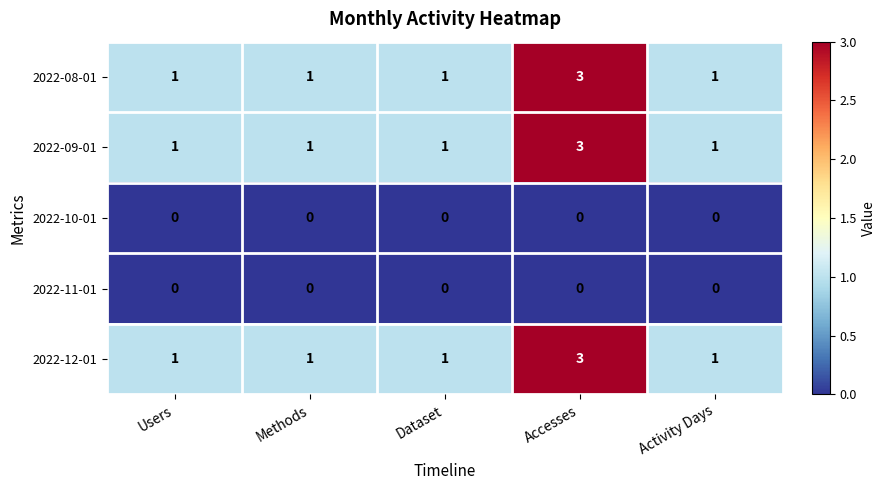

The 2022-12-01 series shows 1 at Activity Days. True or false?

True